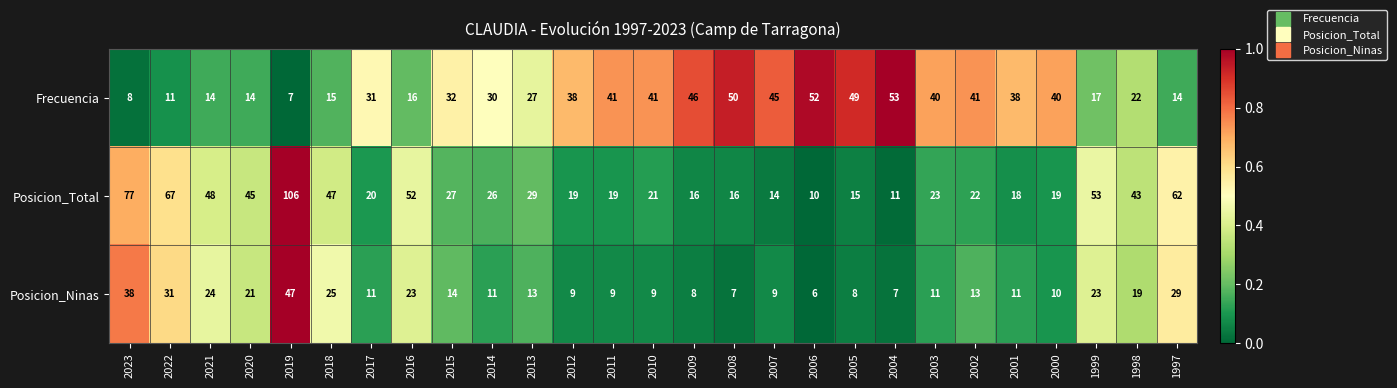

Which series has the widest spread of values?

Posicion_Total